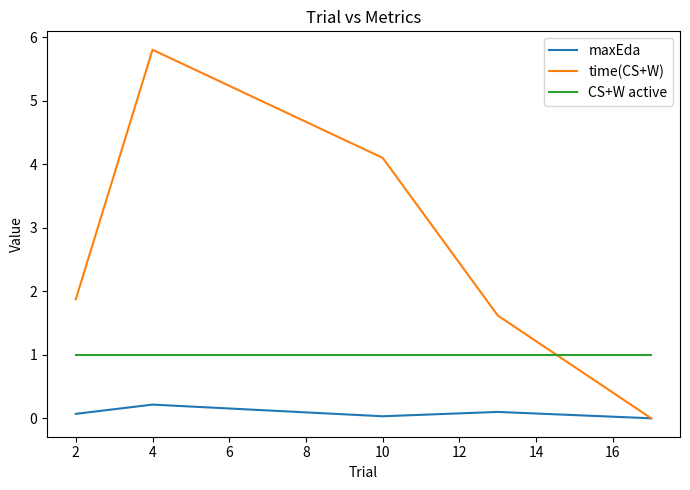

At how many categories does at least one series exceed 0?

5